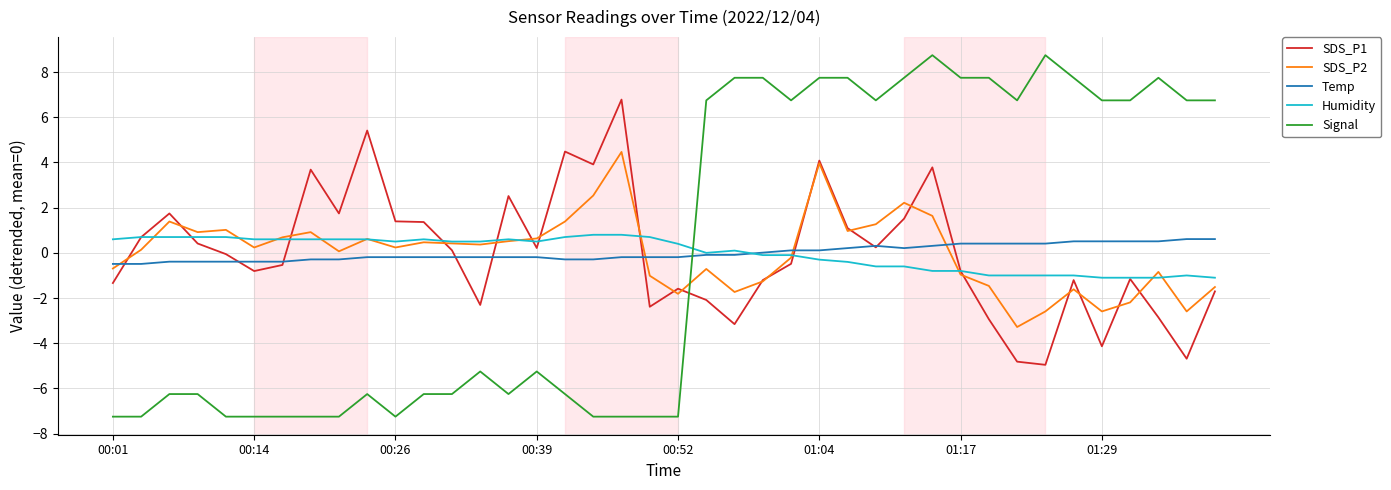

Is this an area chart (filled region under the line)?

No